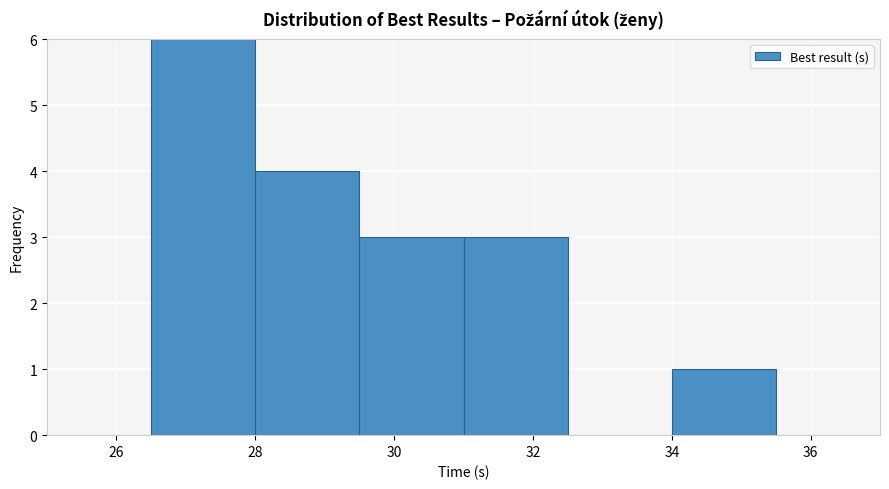

How tall is the bar that spans 31.0 to 32.5 on the x-axis? Neither the bar edges nor the heights are printed on the chart, so give them approximately, as read against the axes.

3